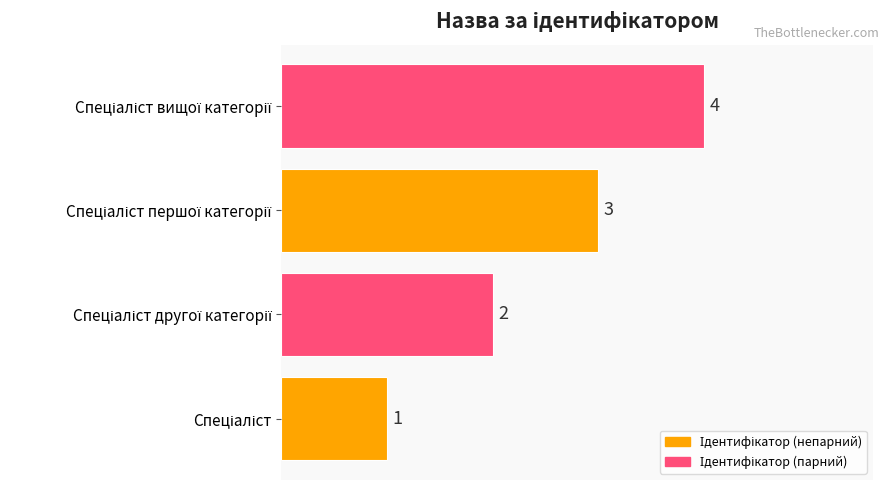

Count the values in the range 2 to 4.

3